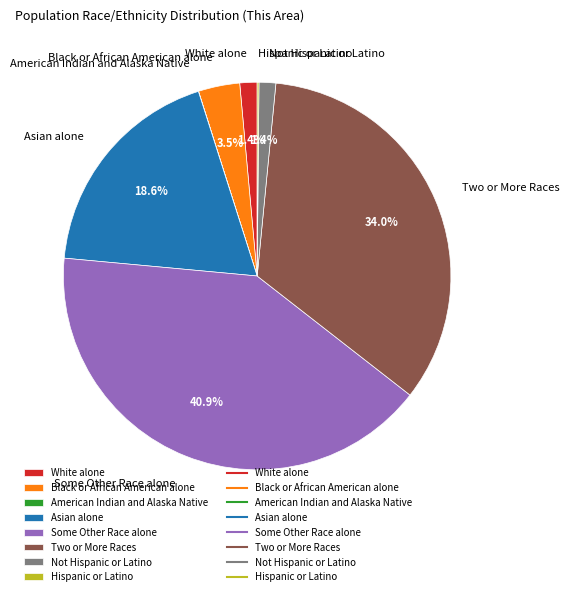

Which has a higher value, Asian alone or Two or More Races?

Two or More Races